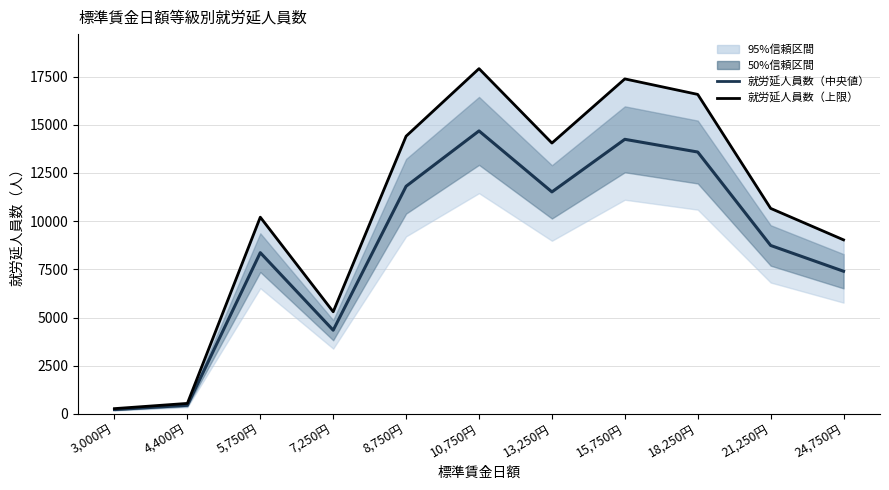

Reading left to right, transcribe all the data shown in this chart.

就労延人員数（中央値）: 227.0	449.0	8365.0	4344.0	11808.0	14679.0	11516.0	14243.0	13584.0	8739.0	7401.0
就労延人員数（上限）: 276.9	547.8	10205.3	5299.7	14405.8	17908.4	14049.5	17376.5	16572.5	10661.6	9029.2